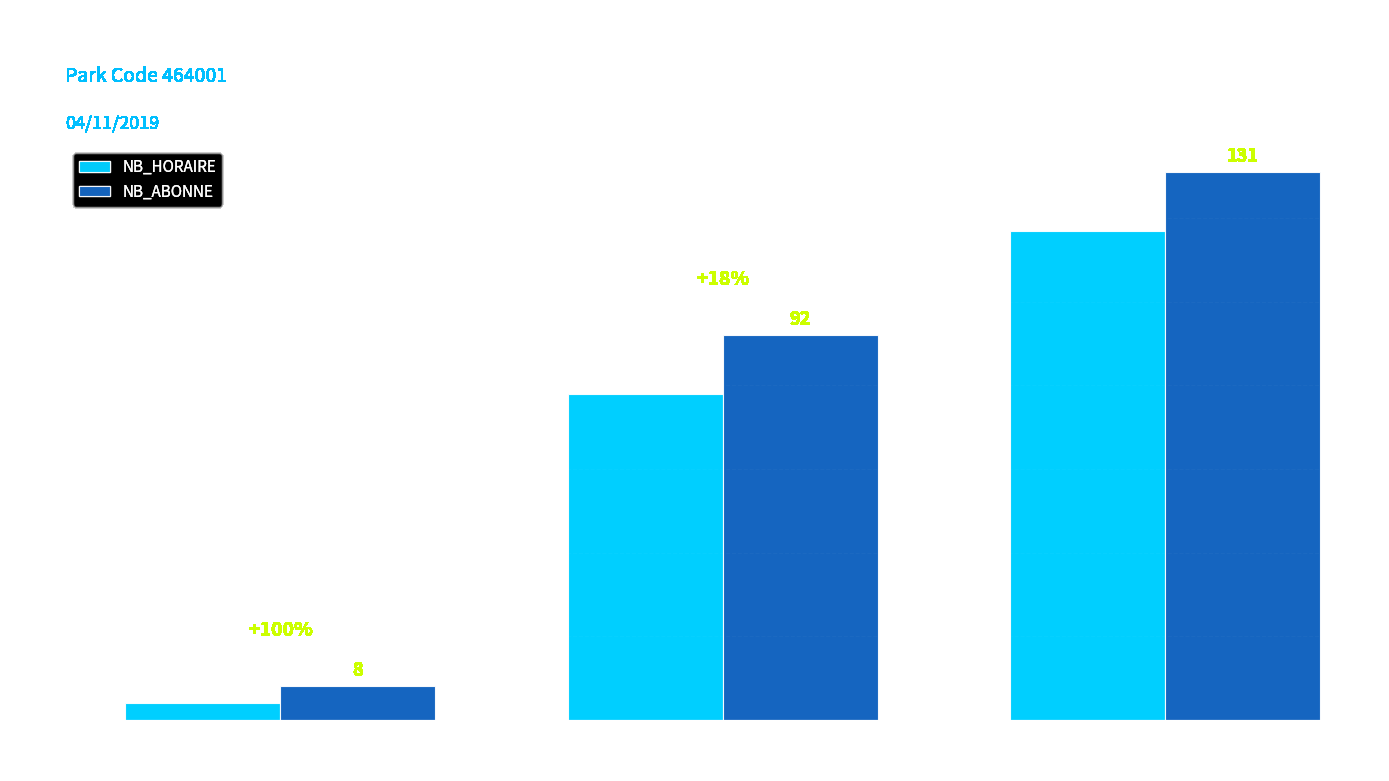

At which label is NB_ABONNE closest to 69?

Hour 8